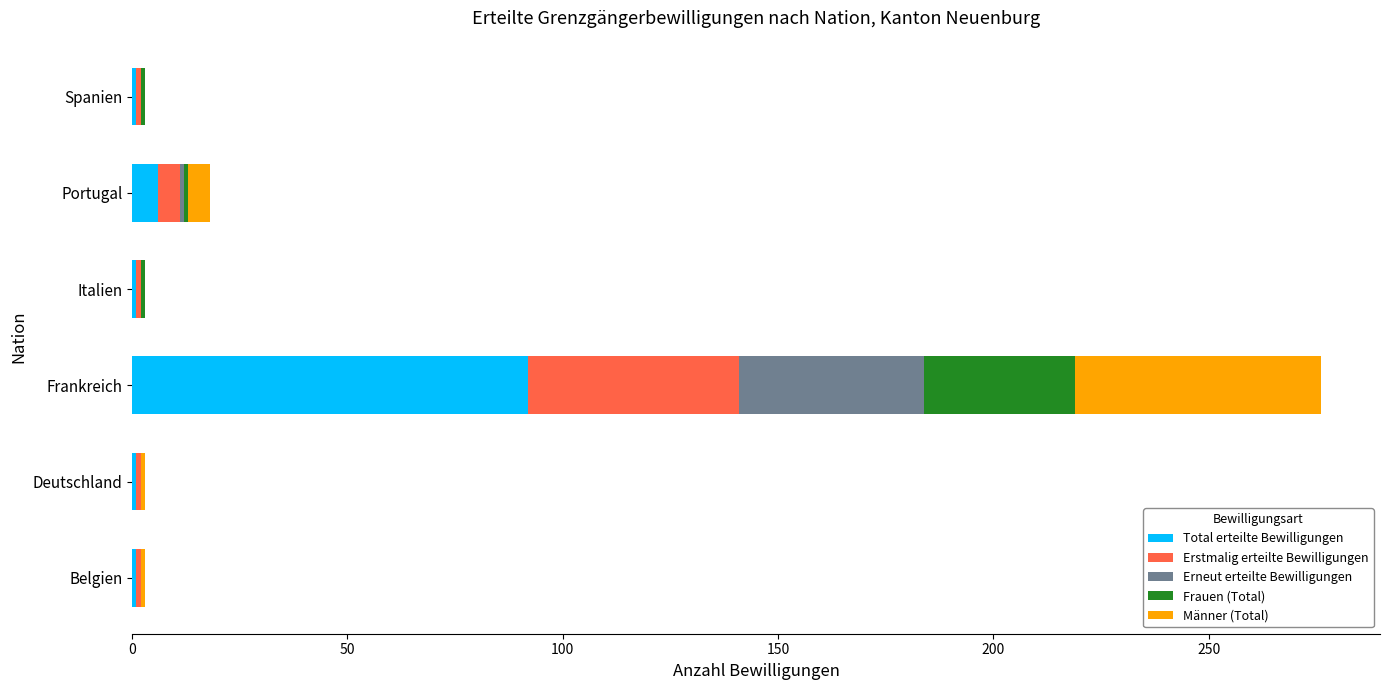

At which category is the sum across all series the highest?

Frankreich